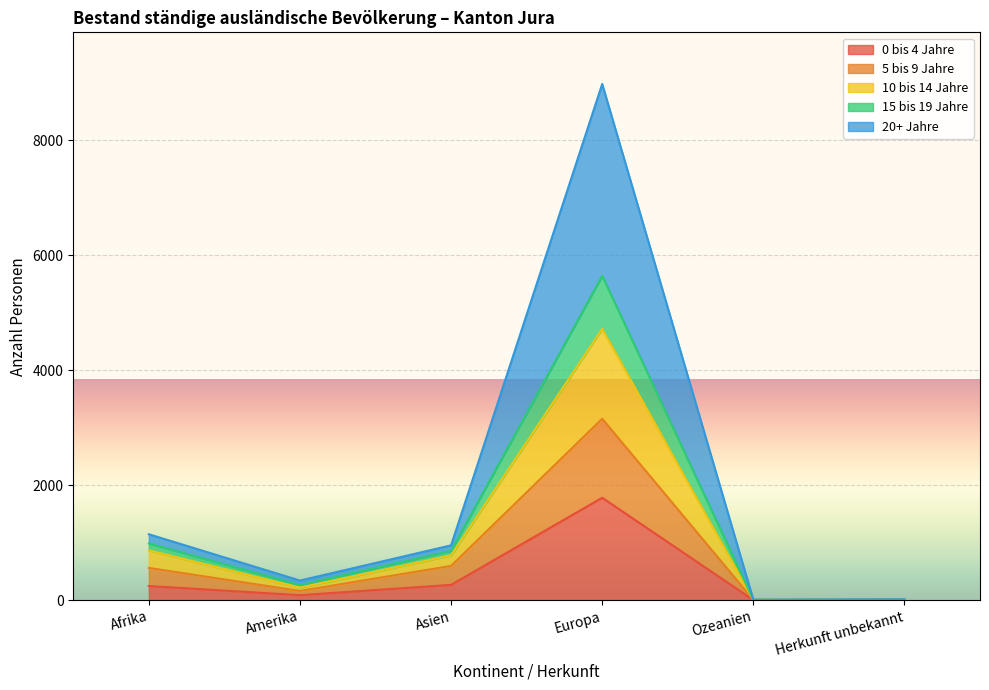

What is the lowest value of the 15 bis 19 Jahre series?

7